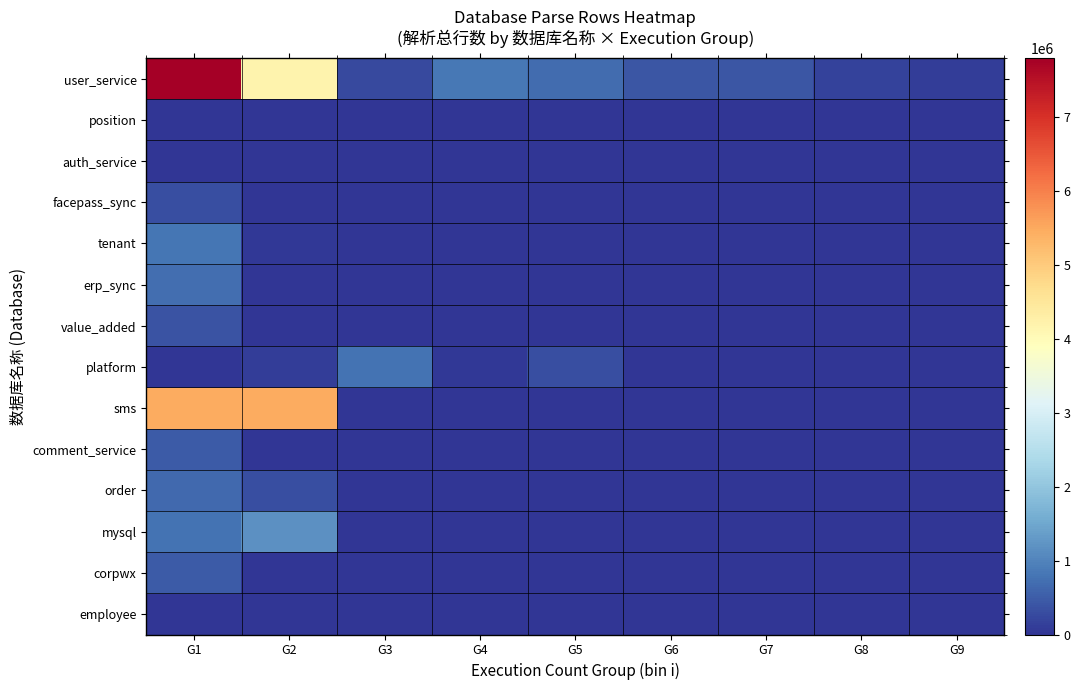

What is the total value across all series at G9?

116207